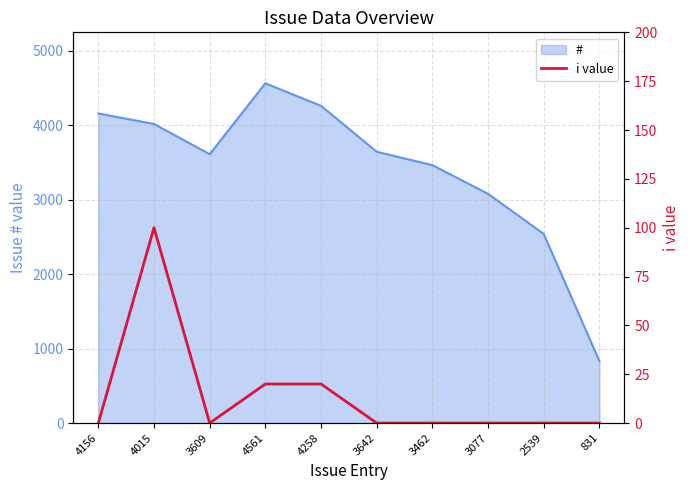

At which category does the chart reach its minimum across all series?

4156